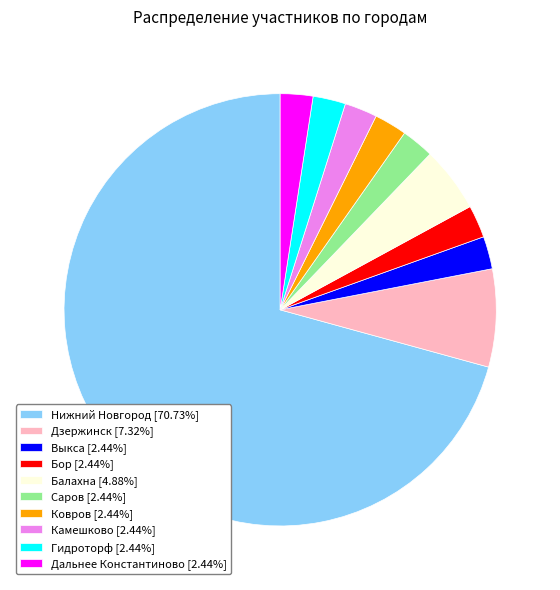

Is the sum of Выкса [2.44%] and Камешково [2.44%] greater than half?

No